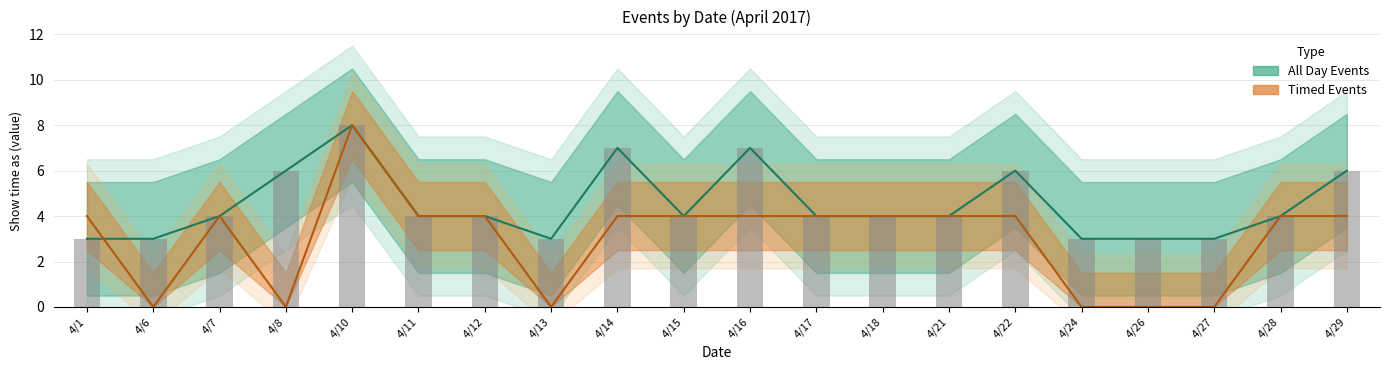

At which category is the sum across all series the highest?

4/10